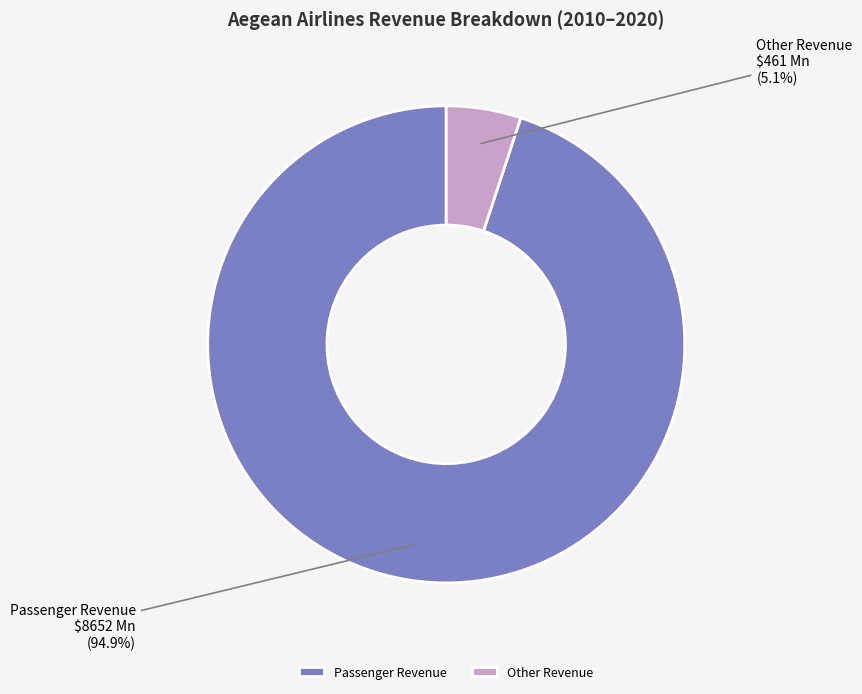

Which has a higher value, Other Revenue or Passenger Revenue?

Passenger Revenue